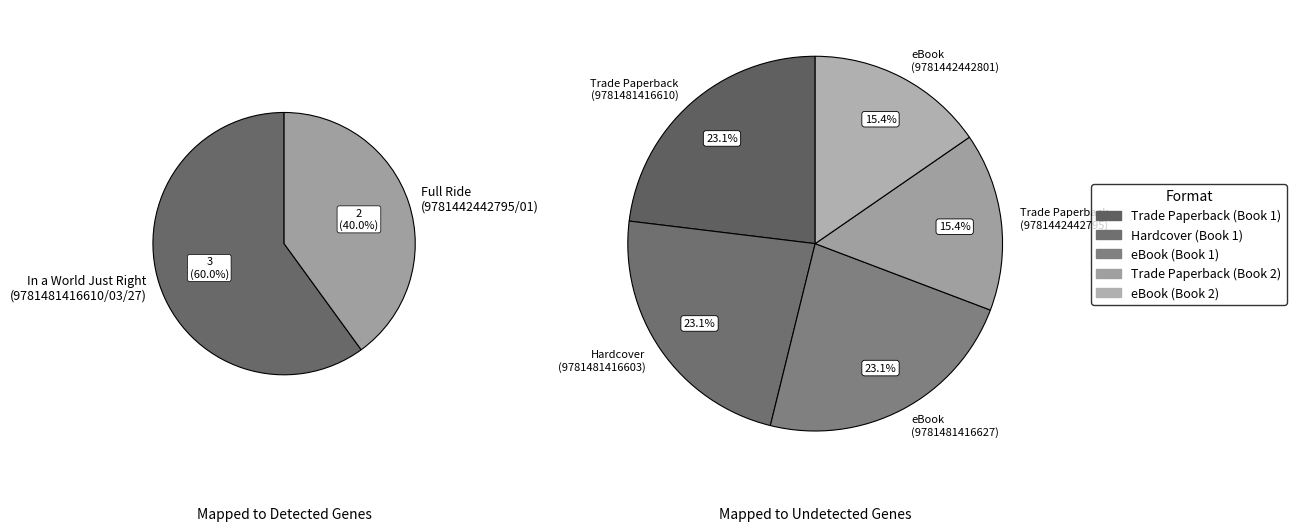

How many slices are in this pie chart?

5